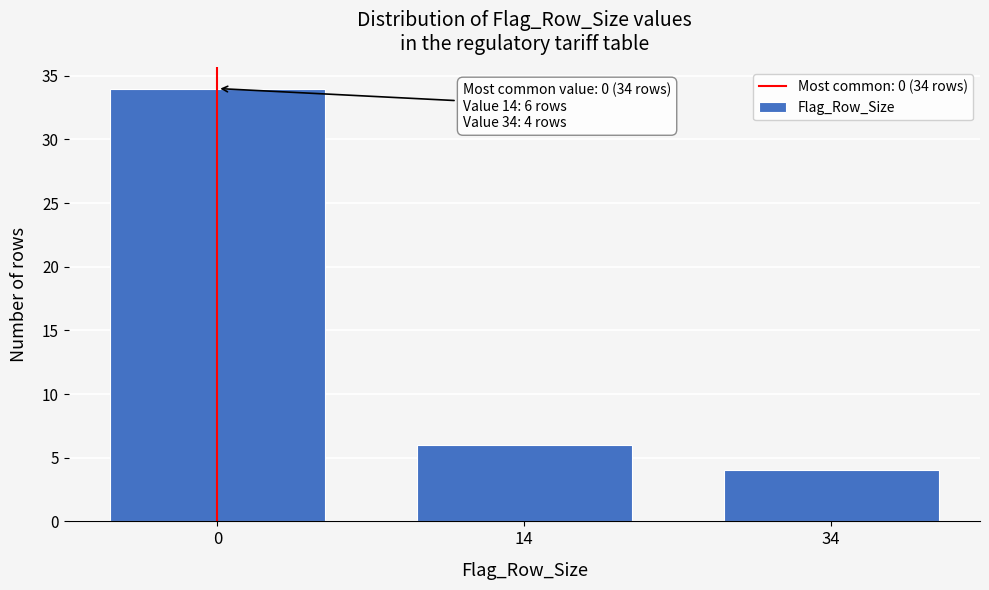

Reading left to right, list all the values displayed in this chart.

34	6	4